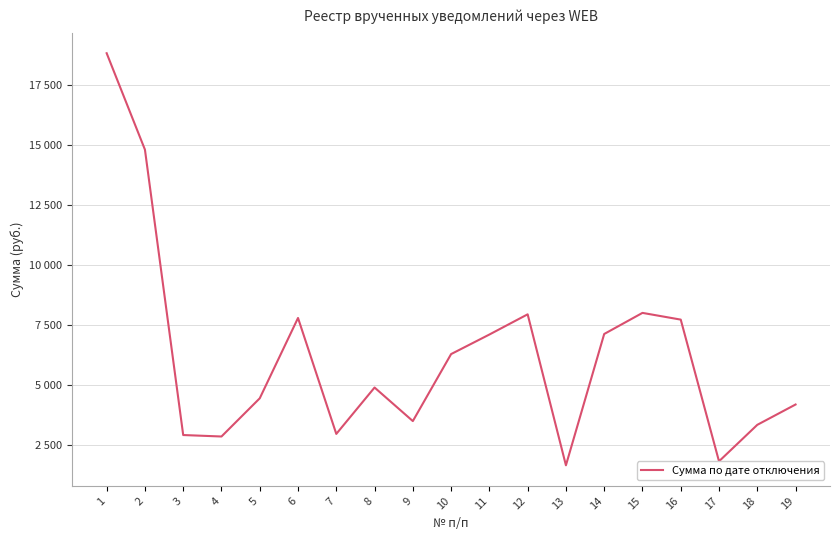

List the labels in order of value, smallest first.

13, 17, 4, 3, 7, 18, 9, 19, 5, 8, 10, 11, 14, 16, 6, 12, 15, 2, 1